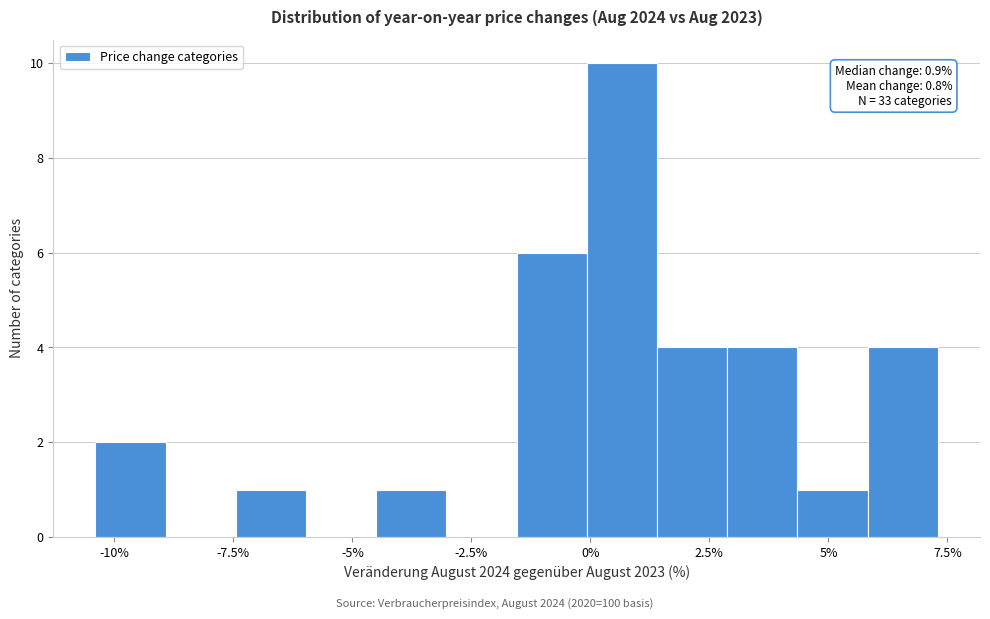

Around what value on the x-axis is the tallest bar? Give the approximate position of its centre, as read against the axis.

0.5